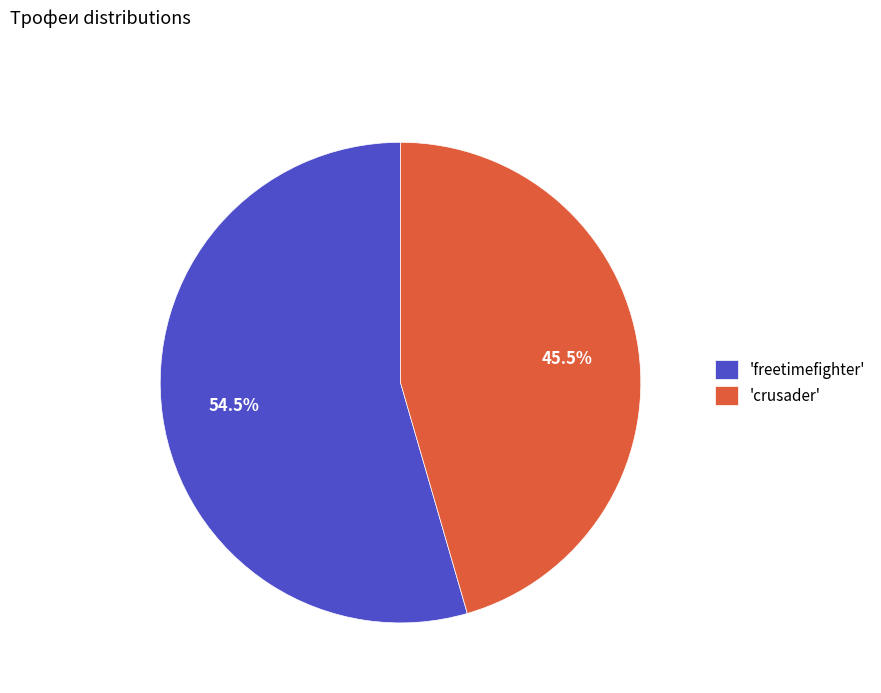

Combined, do 'crusader' and 'freetimefighter' account for over 50%?

Yes